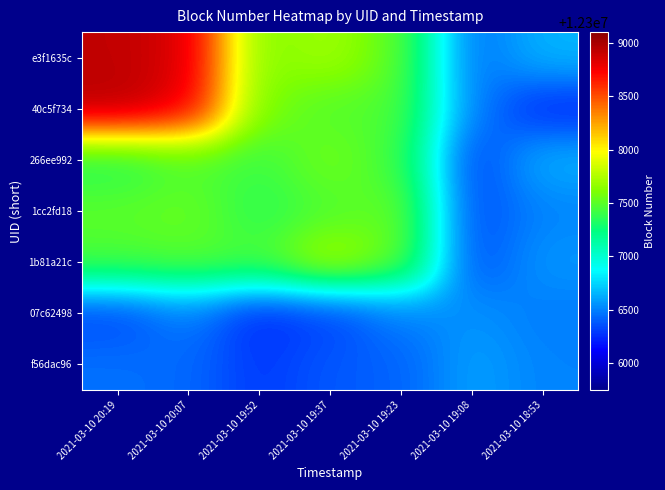

What is the spread (max minus min) of values at 2021-03-10 19:37?

1439.5